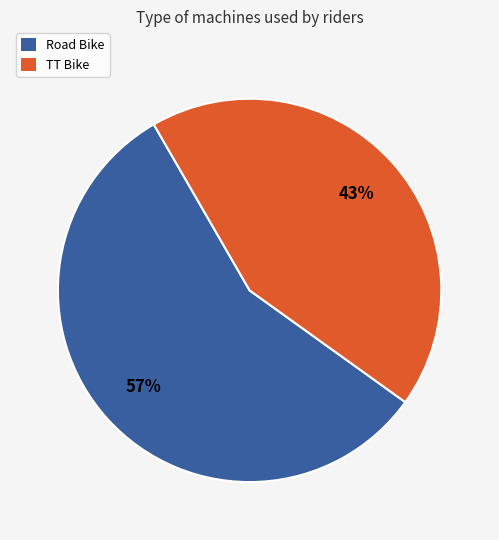

Which slice represents more than half of the pie?

Road Bike